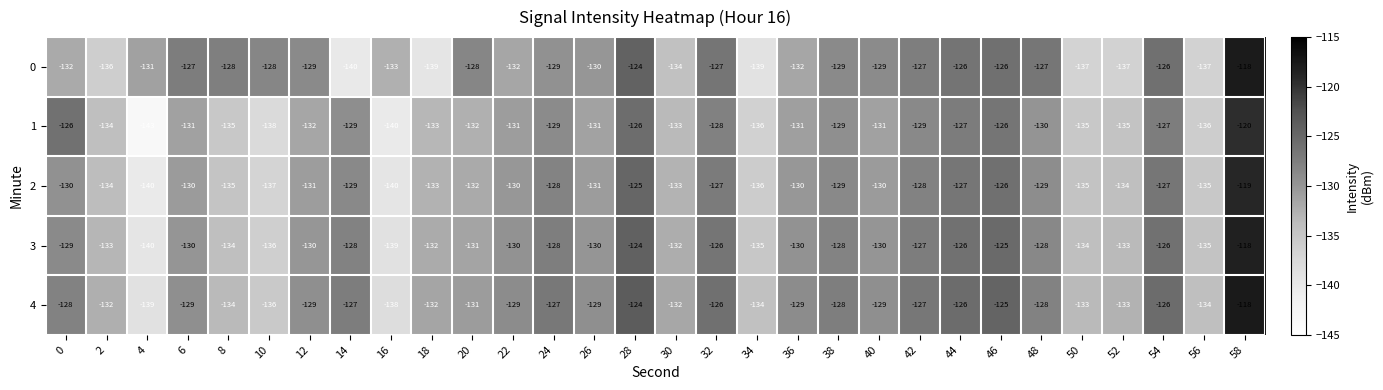

Which series changed the most between 4 and 50?

1